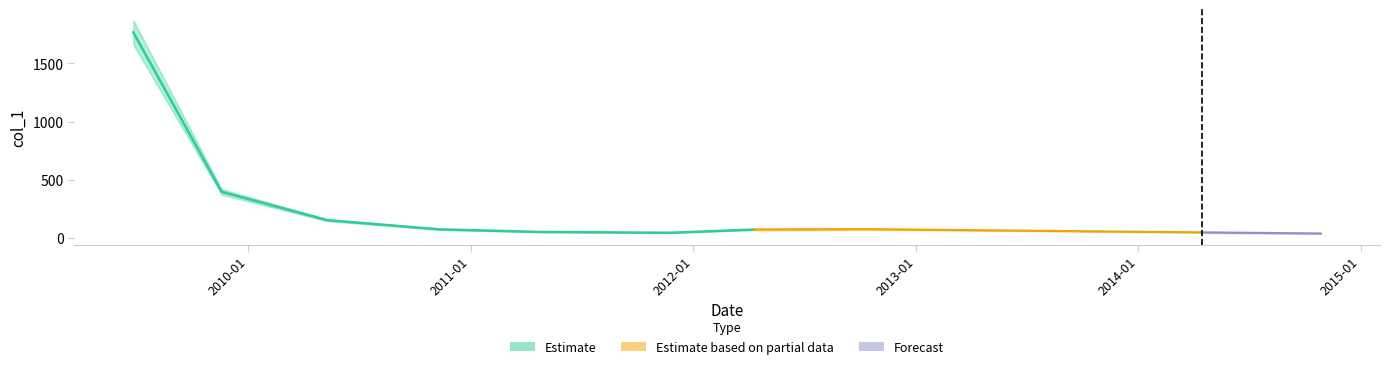

Reading left to right, what are all the values shown in this chart?

1767.0	395.0	152.0	72.0	50.0	43.0	71.0	74.0	46.2	36.8